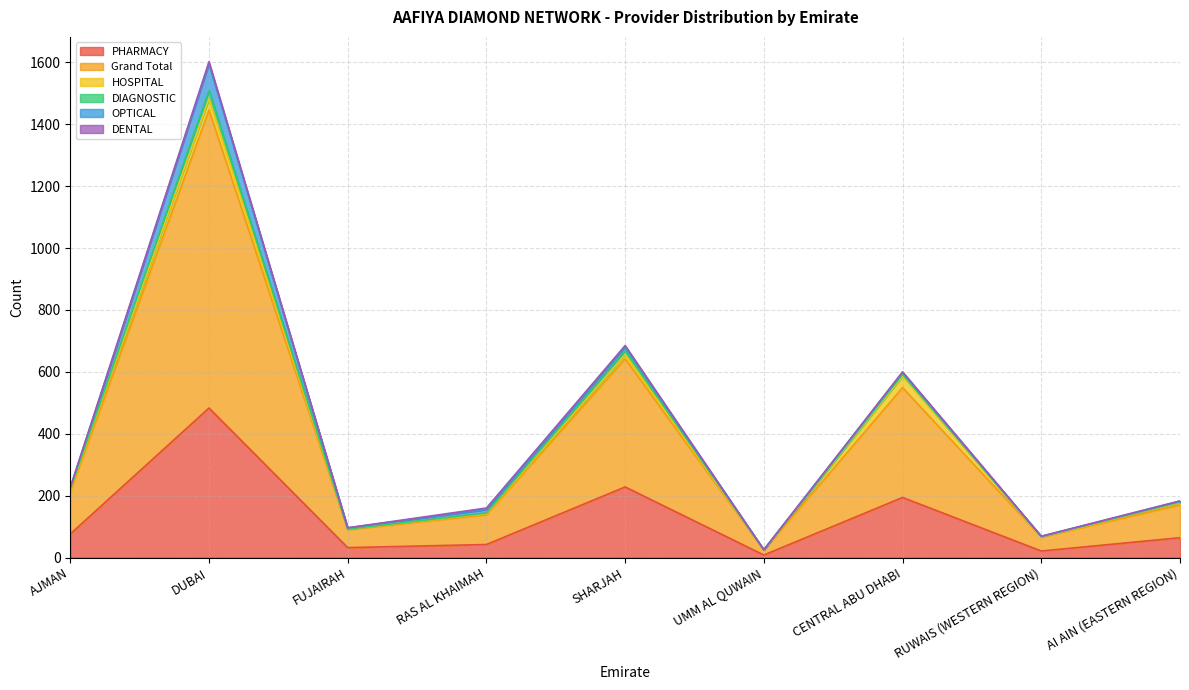

True or false: Grand Total and DIAGNOSTIC intersect in this chart.

False